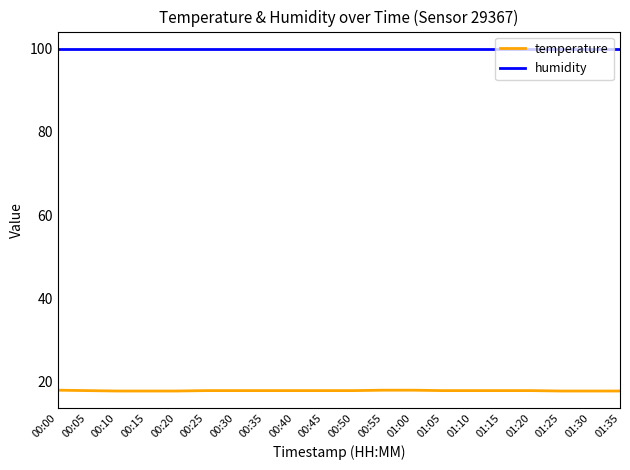

What position from the right is 00:20?

16